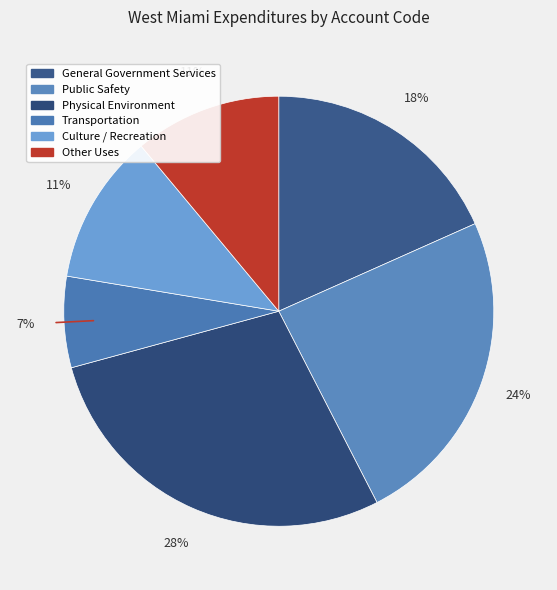

Does Physical Environment represent more than half of the total?

No